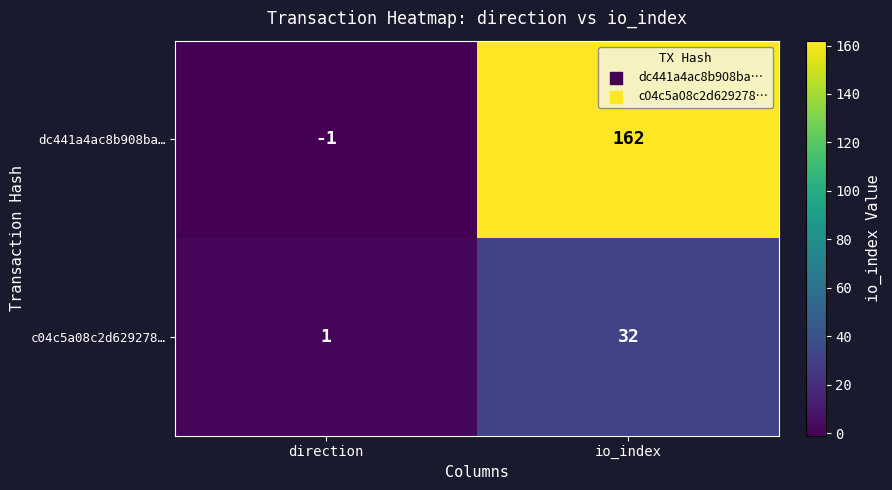

Reading left to right, extract all data points from this chart.

dc441a4ac8b908ba…: -1	162
c04c5a08c2d629278…: 1	32